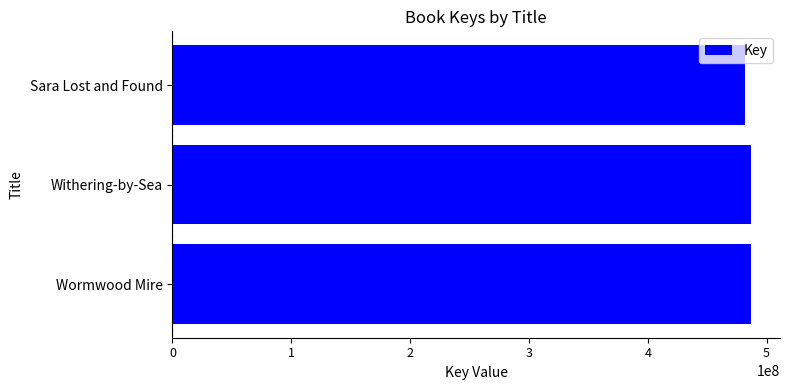

What is the difference between the maximum and minimum values?

5435541